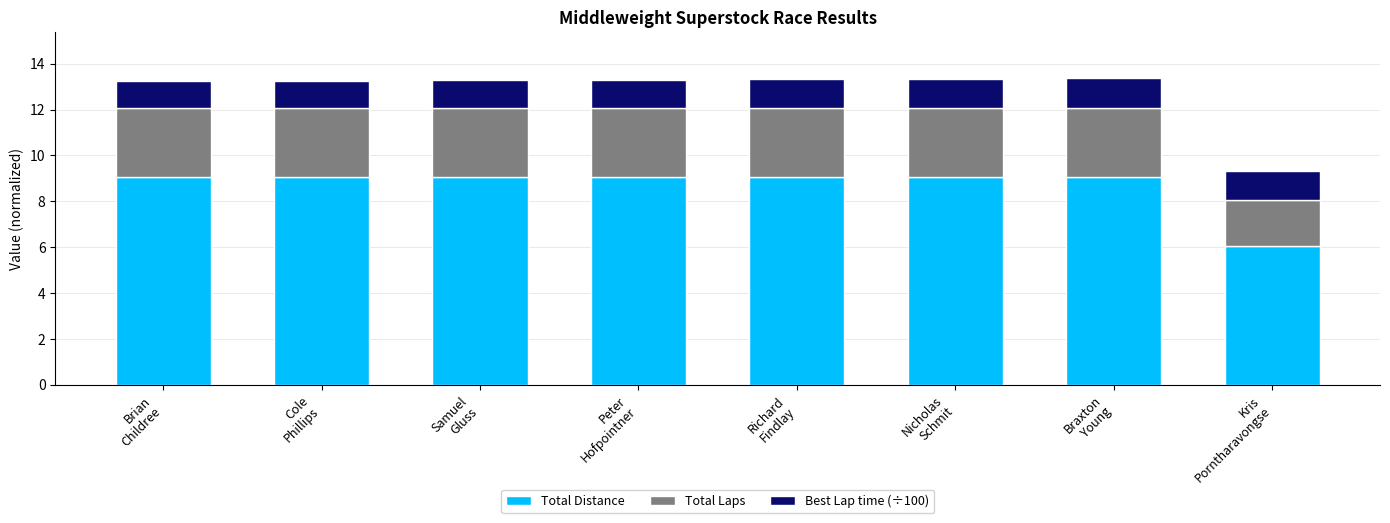

What is the average value of the Total Distance series?

8.7